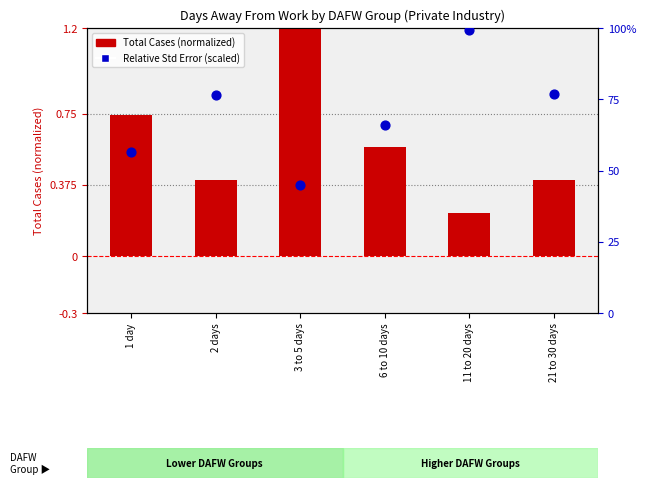

Which series has the largest total across all categories?

Relative Std Error (scaled)